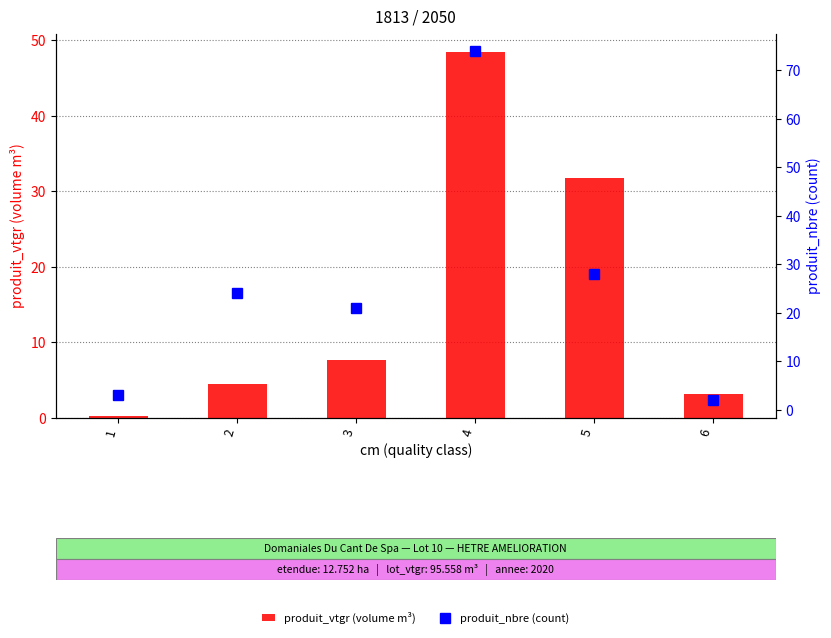

How many values in the produit_nbre (count) series exceed 24?

2